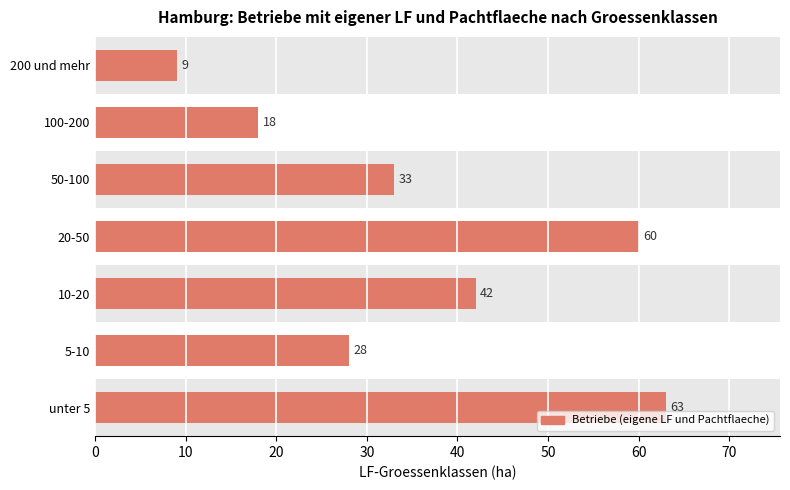

Which label corresponds to the smallest value in the chart?

200 und mehr